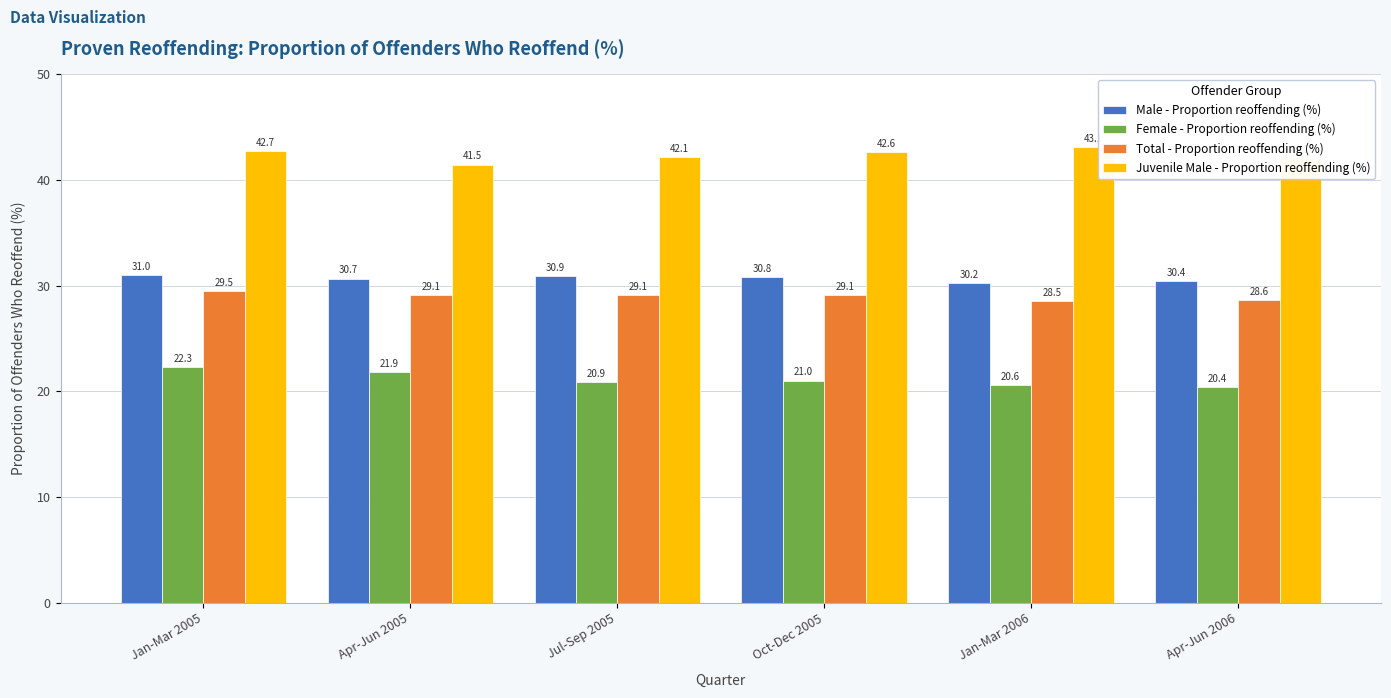

Reading left to right, what are all the values shown in this chart?

Male - Proportion reoffending (%): Jan-Mar 2005=31.0	Apr-Jun 2005=30.7	Jul-Sep 2005=30.9	Oct-Dec 2005=30.8	Jan-Mar 2006=30.2	Apr-Jun 2006=30.4
Female - Proportion reoffending (%): Jan-Mar 2005=22.3	Apr-Jun 2005=21.9	Jul-Sep 2005=20.9	Oct-Dec 2005=21.0	Jan-Mar 2006=20.6	Apr-Jun 2006=20.4
Total - Proportion reoffending (%): Jan-Mar 2005=29.5	Apr-Jun 2005=29.1	Jul-Sep 2005=29.1	Oct-Dec 2005=29.1	Jan-Mar 2006=28.5	Apr-Jun 2006=28.6
Juvenile Male - Proportion reoffending (%): Jan-Mar 2005=42.7	Apr-Jun 2005=41.5	Jul-Sep 2005=42.1	Oct-Dec 2005=42.6	Jan-Mar 2006=43.1	Apr-Jun 2006=42.1